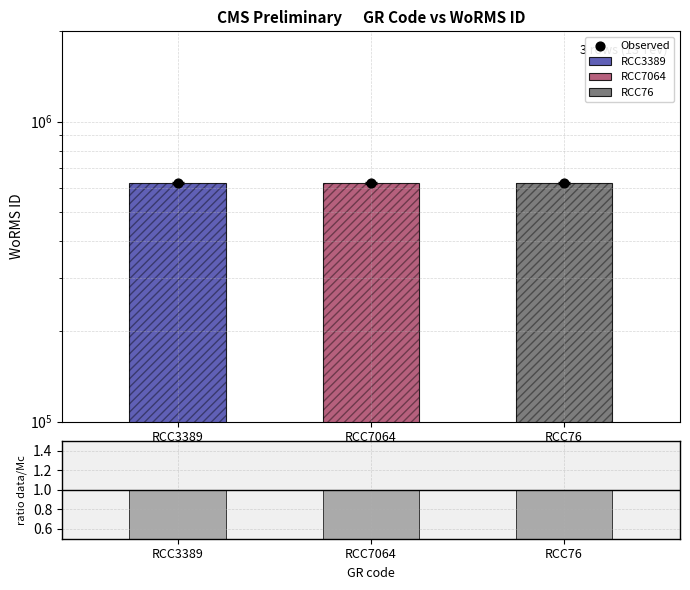

Which series reaches the maximum Y coordinate?

Observed